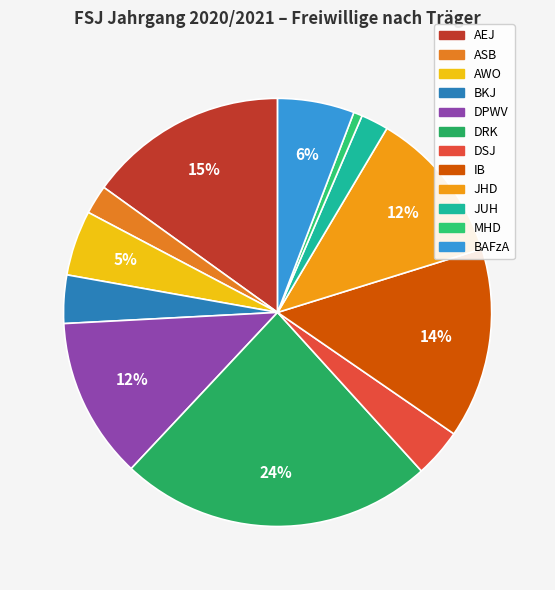

Is the sum of JUH and MHD greater than half?

No